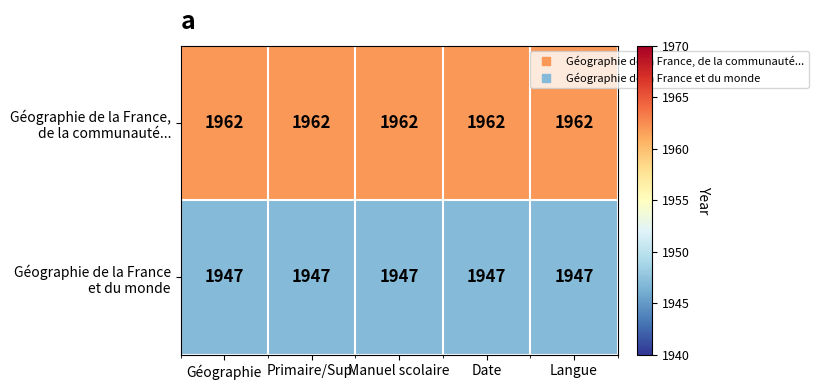

At how many categories does at least one series exceed 1961?

5